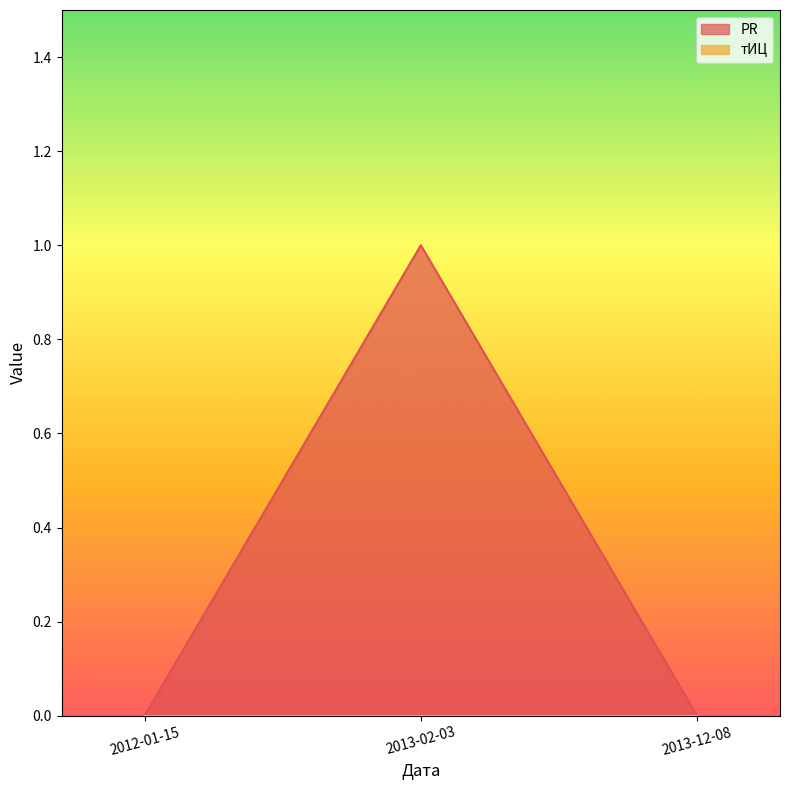

What is the value of the 2nd point from the left?

1